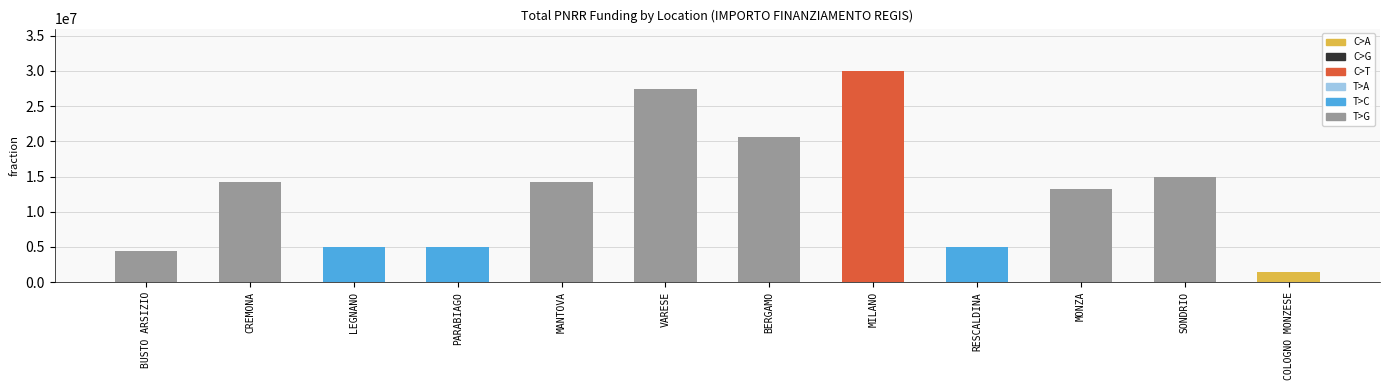

What is the difference between the second highest and second lowest values?

23040103.5